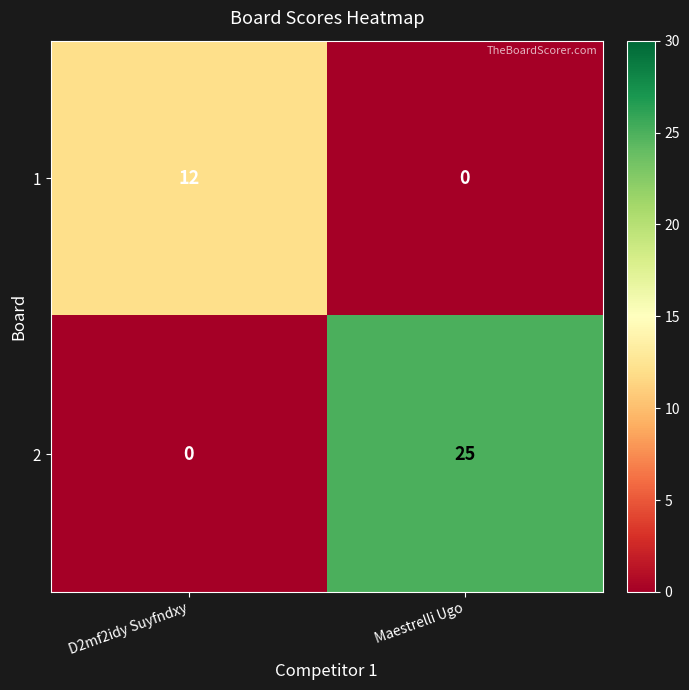

What value does the 2 series have at Maestrelli Ugo?

25